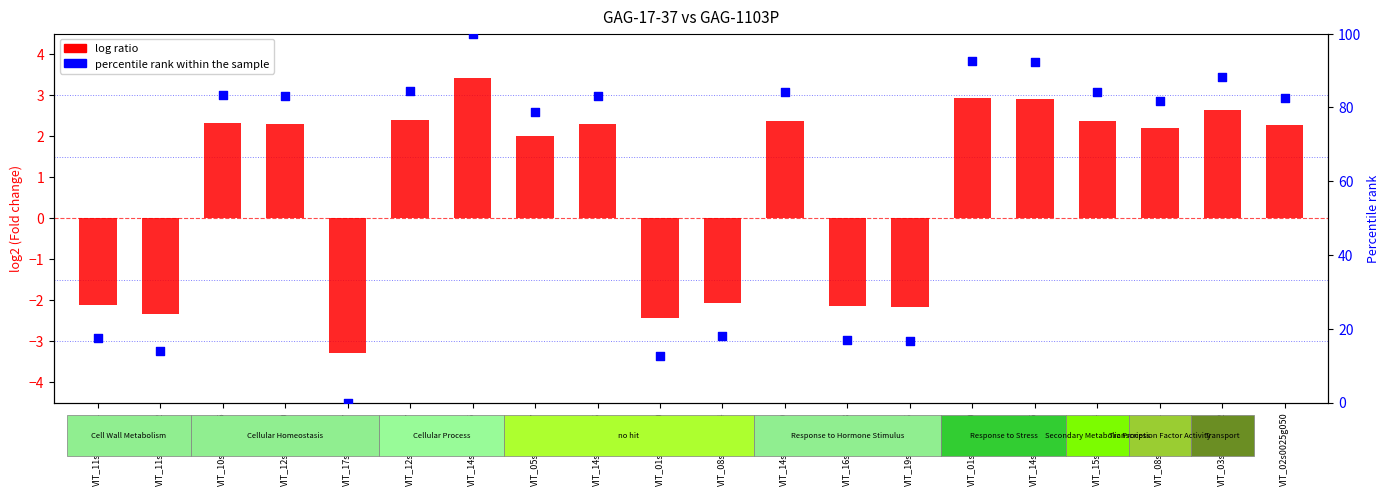

What are all the series names shown in the legend?

log ratio, percentile rank within the sample